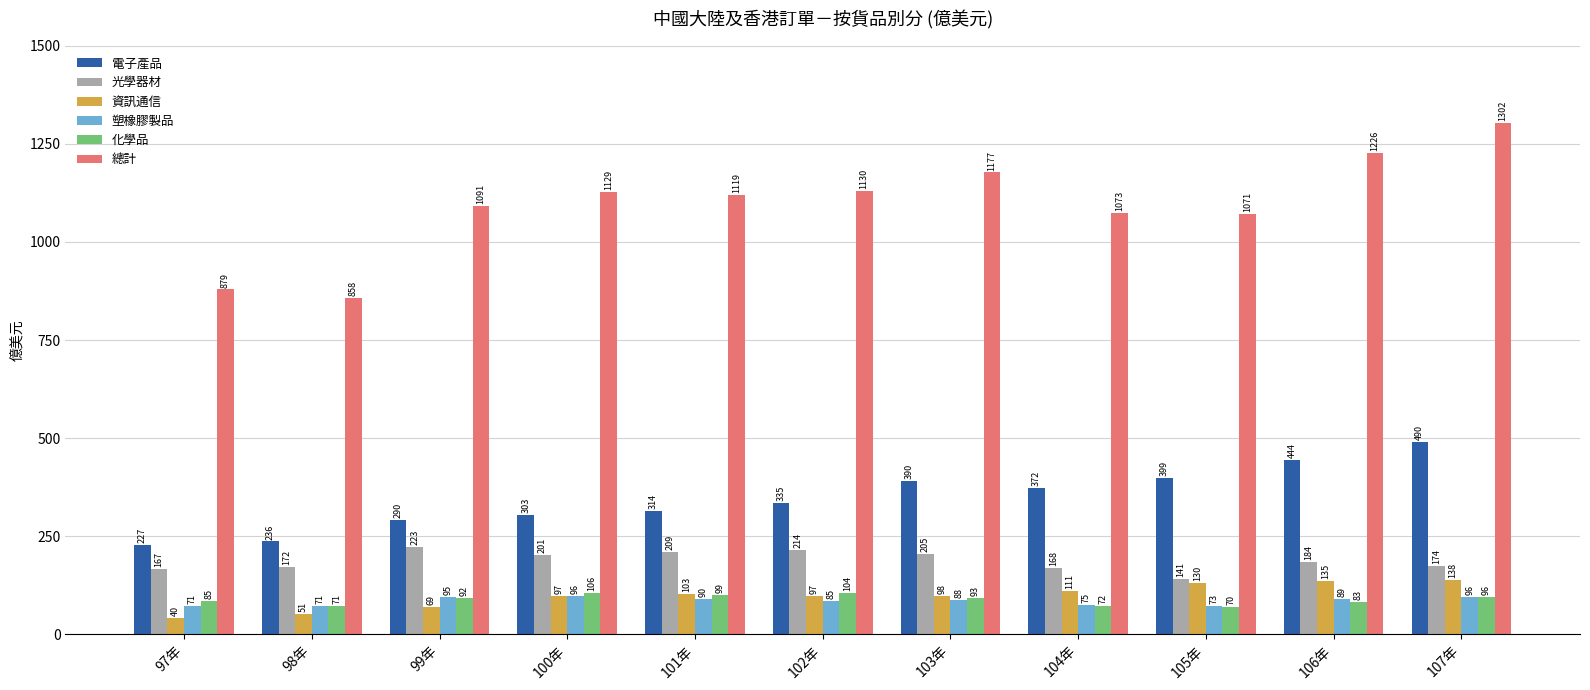

Which series has the largest total across all categories?

總計